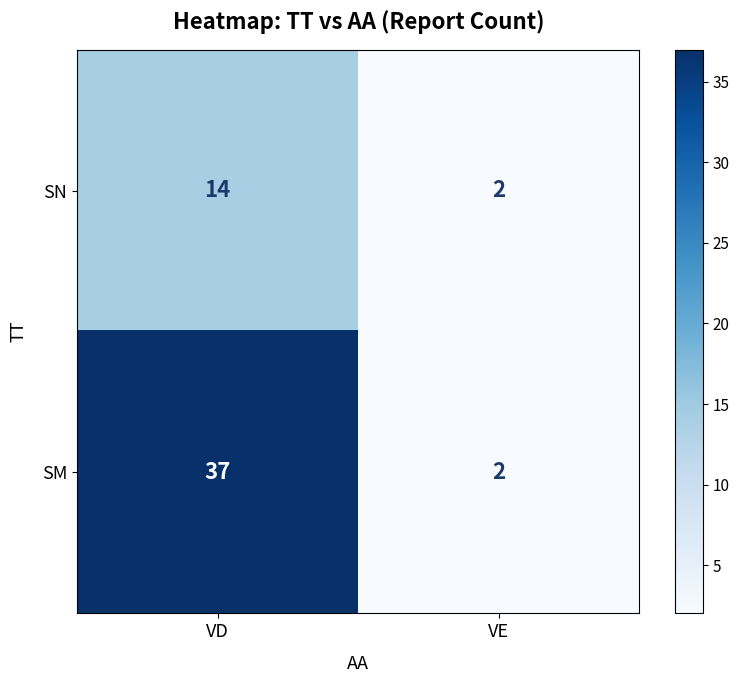

At which category is the sum across all series the highest?

VD